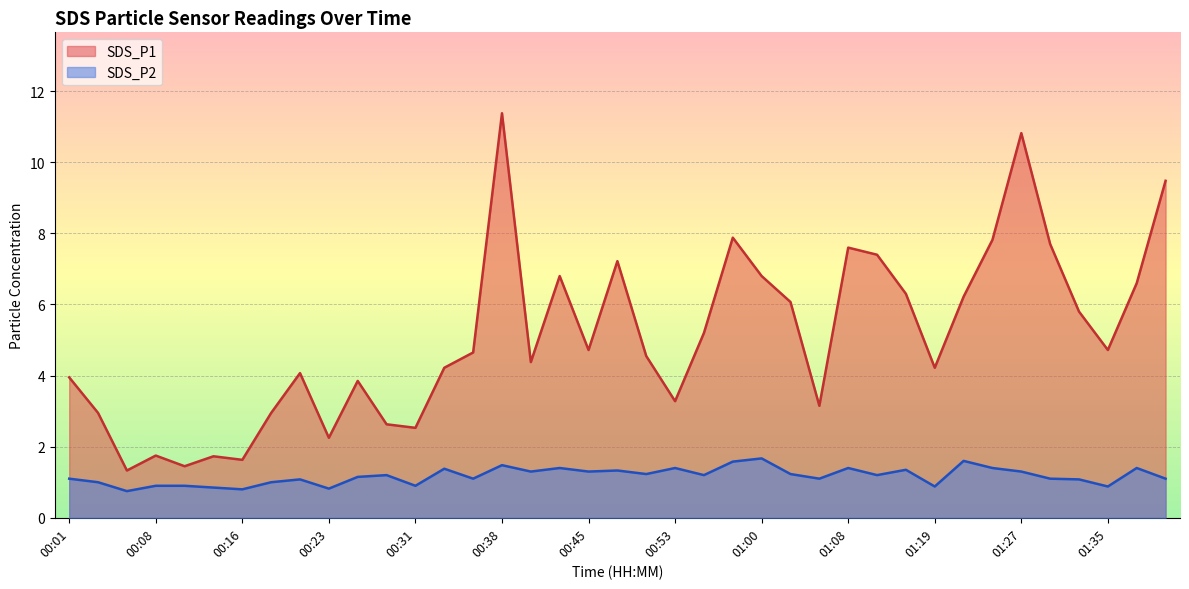

What is the sum of all SDS_P2 values?

45.8